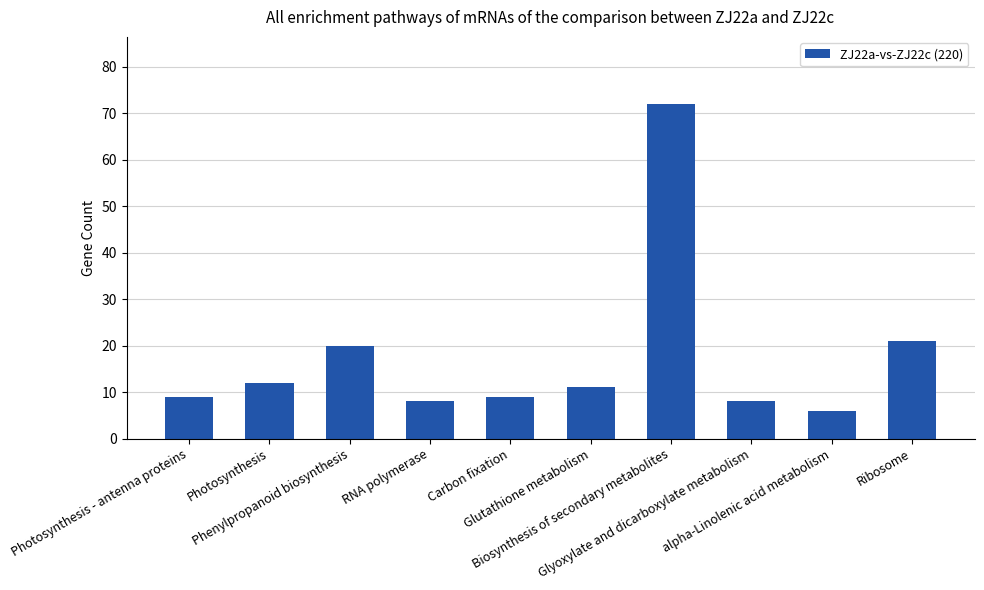

What is the difference between the maximum and minimum values?

66